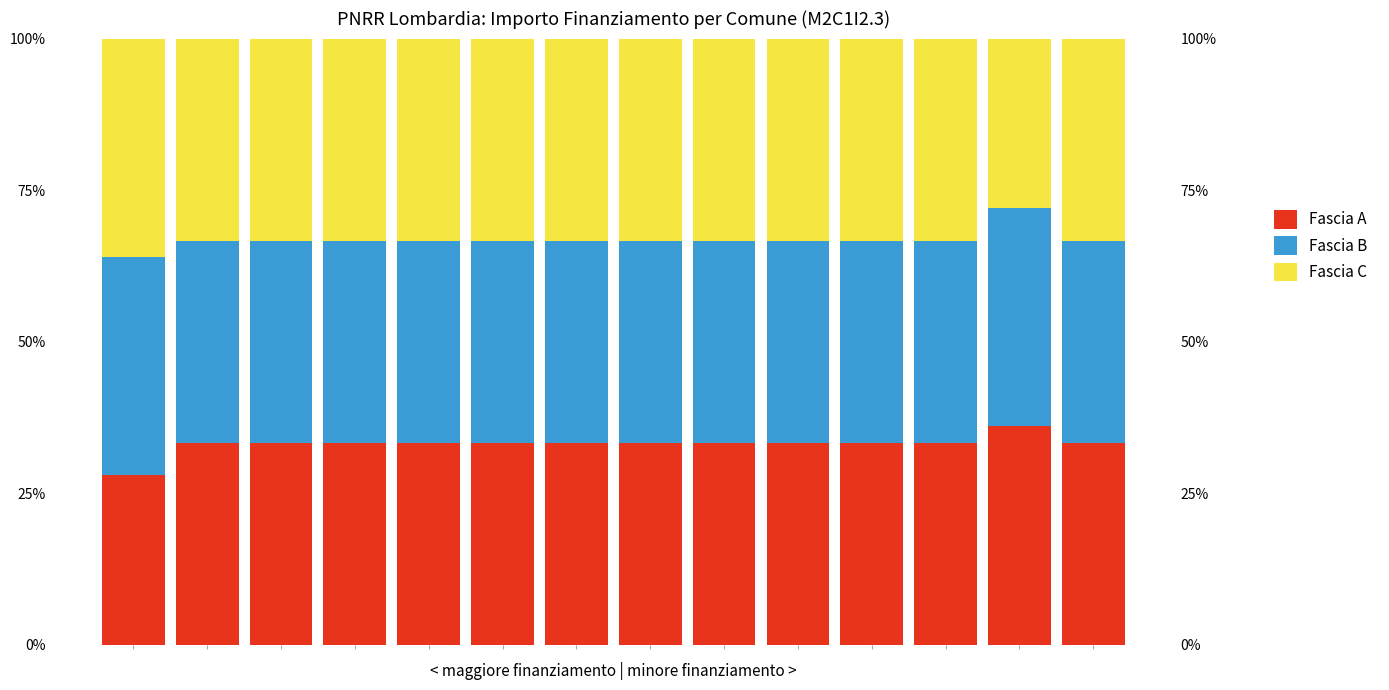

Does the chart contain any negative values?

No